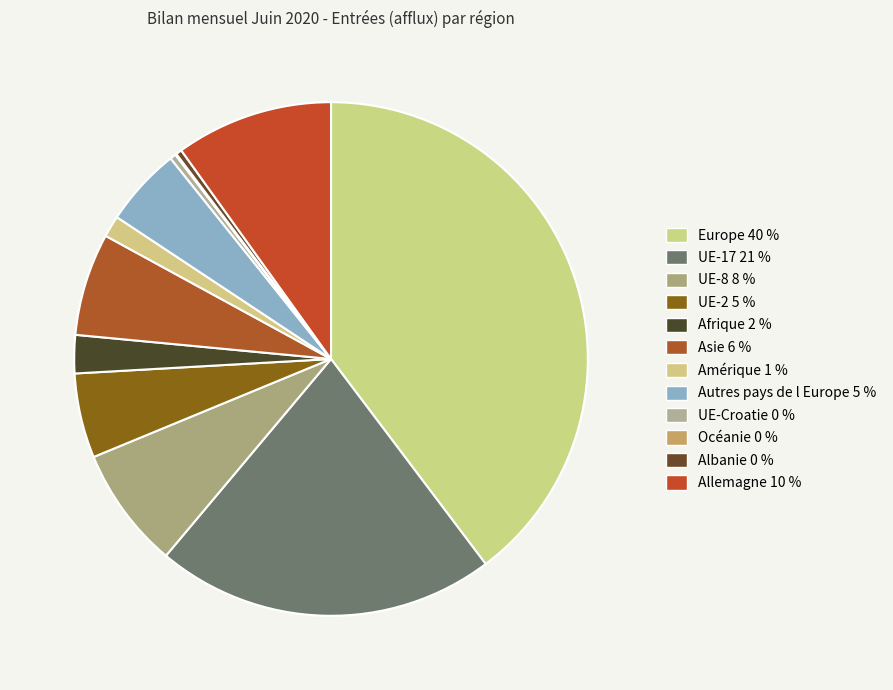

To the nearest percent, what is the difference between the UE-8 and Afrique slice percentages?

5%